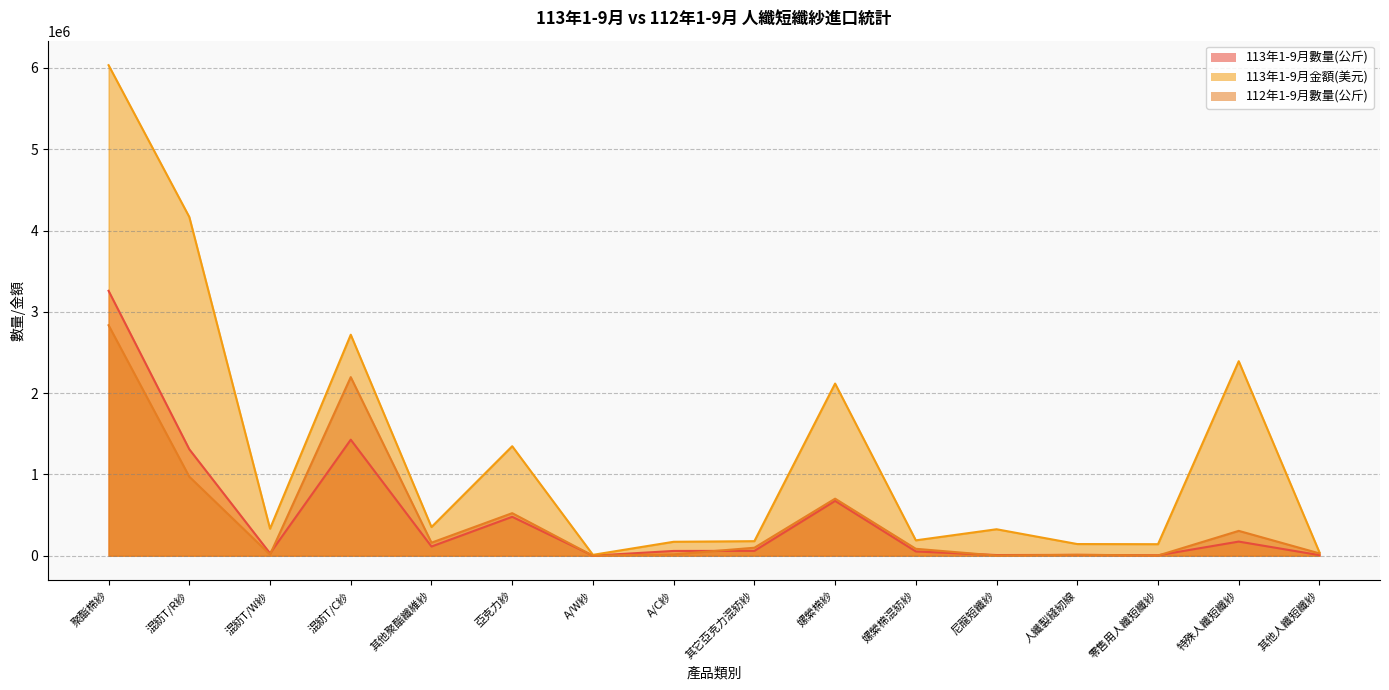

What are all the series names shown in the legend?

113年1-9月數量(公斤), 113年1-9月金額(美元), 112年1-9月數量(公斤)